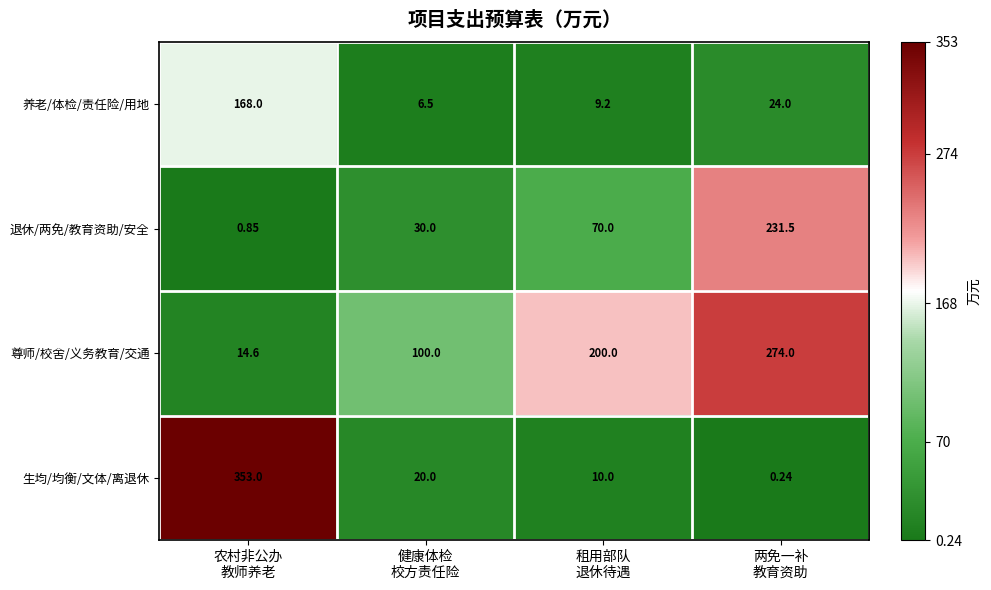

Which series has the largest range (max minus min)?

生均/均衡/文体/离退休